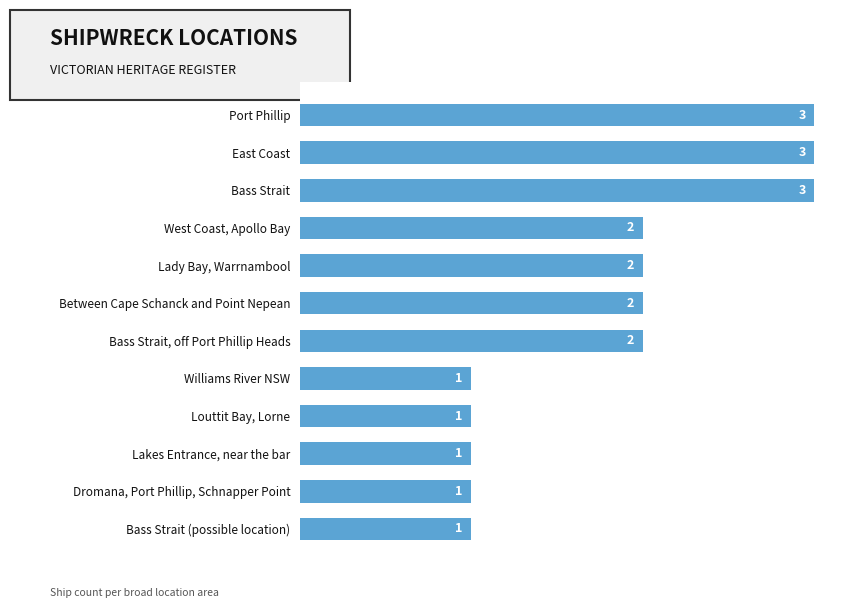

What is the approximate value at East Coast?

3